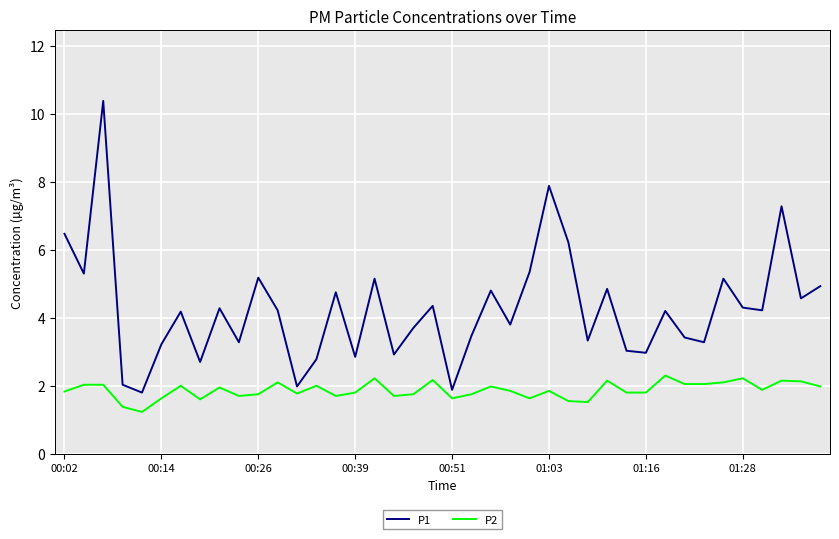

What is the difference between the maximum and minimum values in the P2 series?

1.1